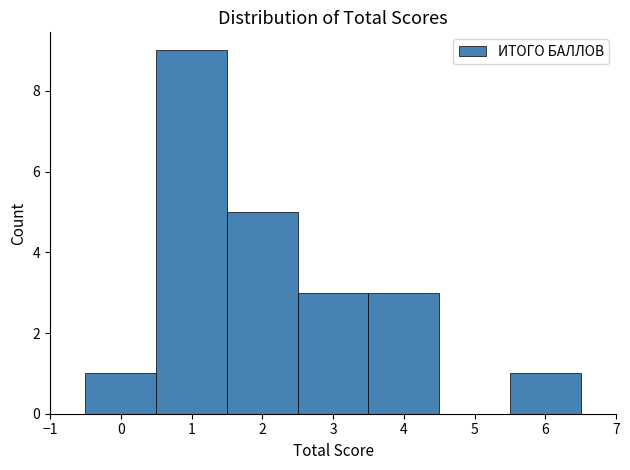

What is the height of the bar covering 5.5 to 6.5 on the x-axis? The values are not printed on the chart, so give them approximately, as read against the axis.

1